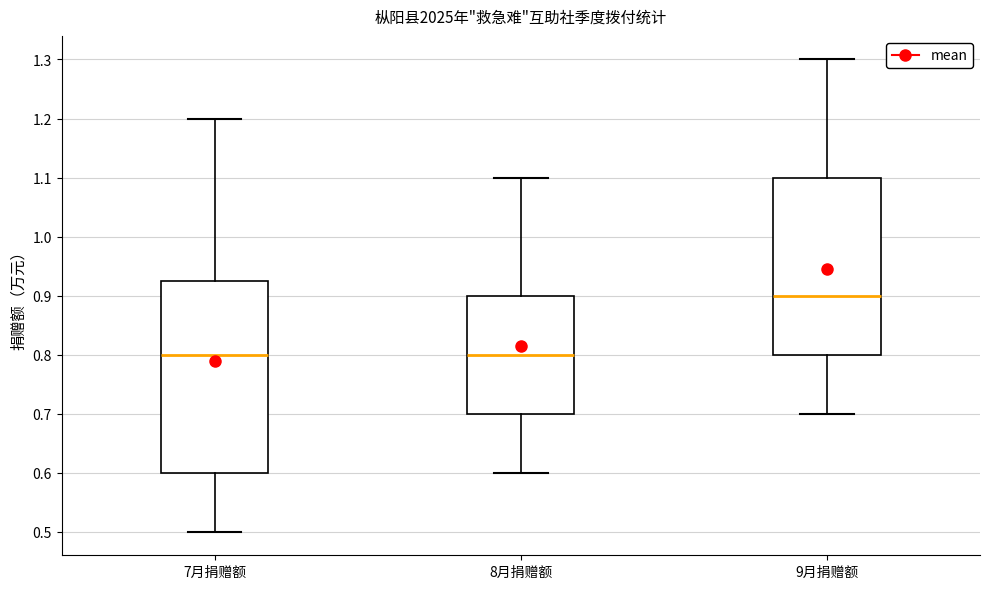

Reading left to right, read every box against the y-axis: the position of its median line, the range the box covers, and the ends of its whiskers. The values are not printed on the chart, so give them approximately, as read against the axis.

7月捐赠额: median 0.80, box 0.60 to 0.93, whiskers 0.50 to 1.20
8月捐赠额: median 0.80, box 0.70 to 0.90, whiskers 0.60 to 1.10
9月捐赠额: median 0.90, box 0.80 to 1.10, whiskers 0.70 to 1.30